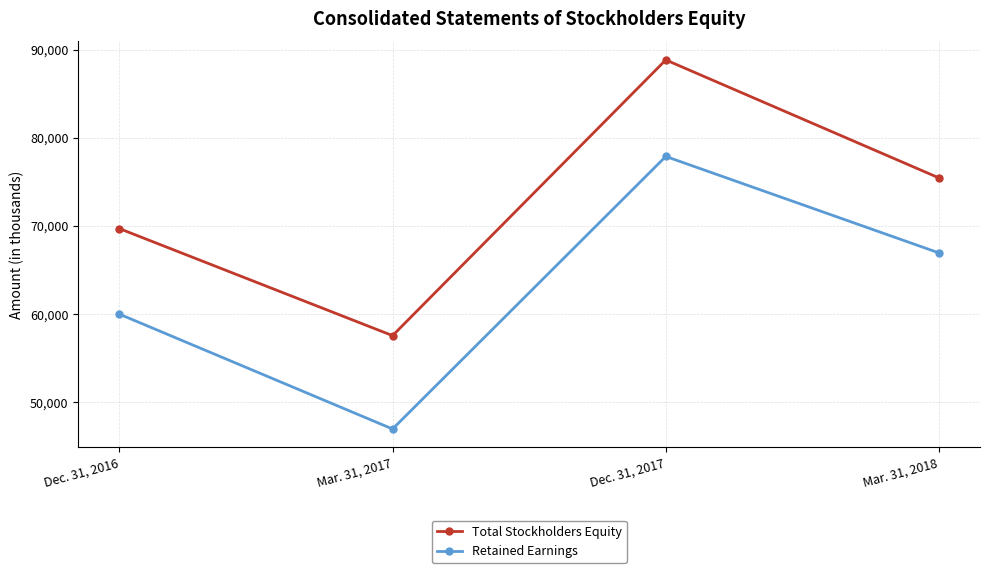

What is the maximum value shown in the chart?

88834